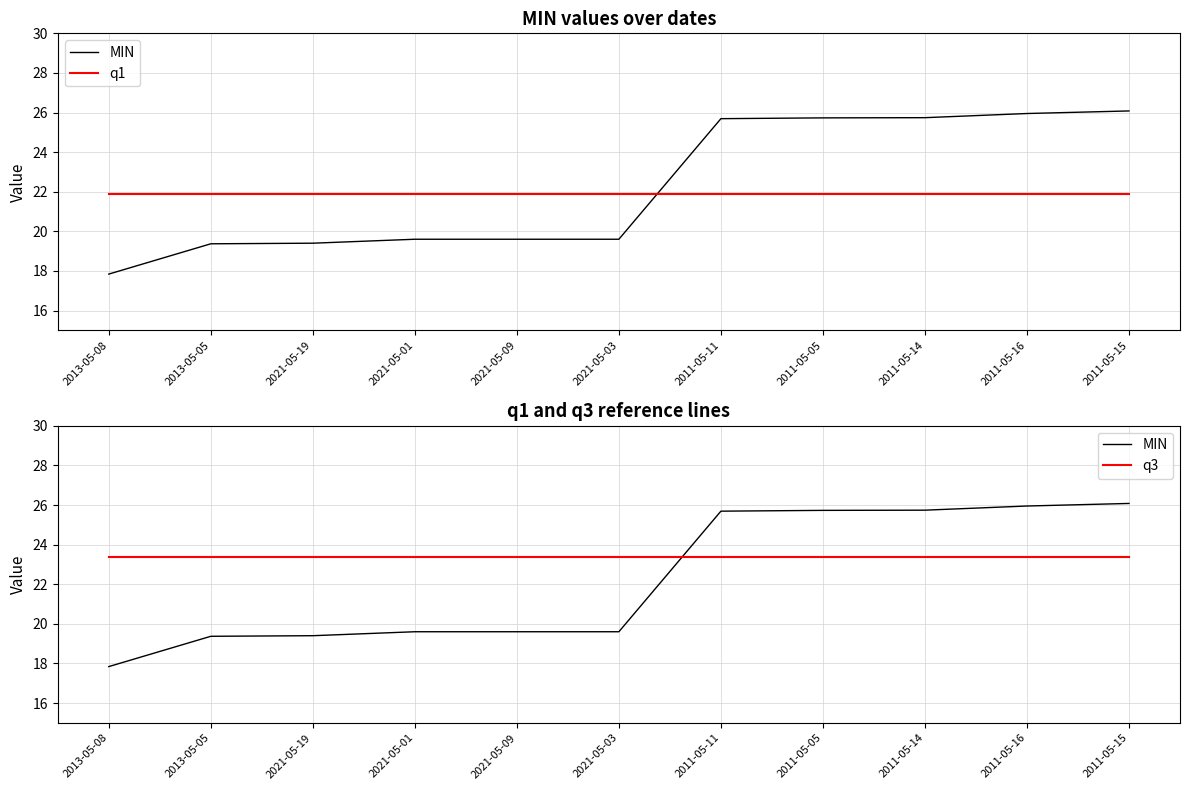

Does the chart display data point markers on the line(s)?

No